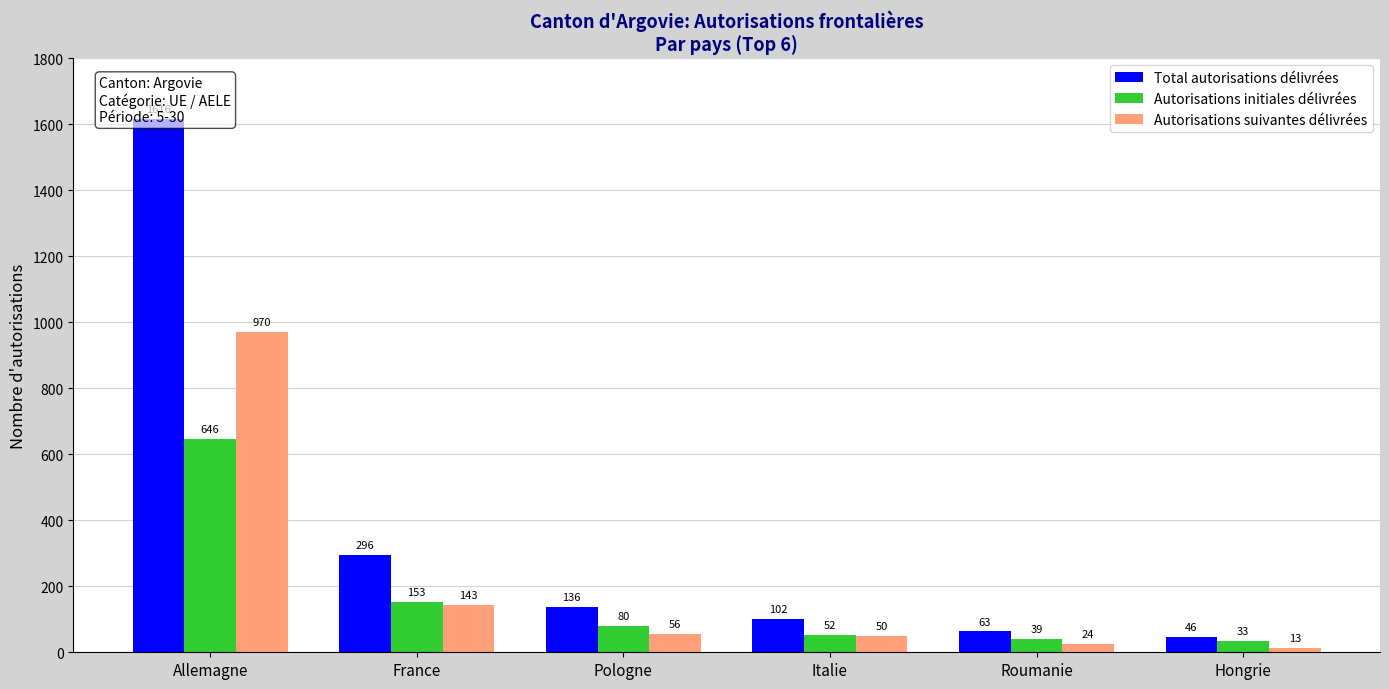

At which category does the chart reach its peak across all series?

Allemagne